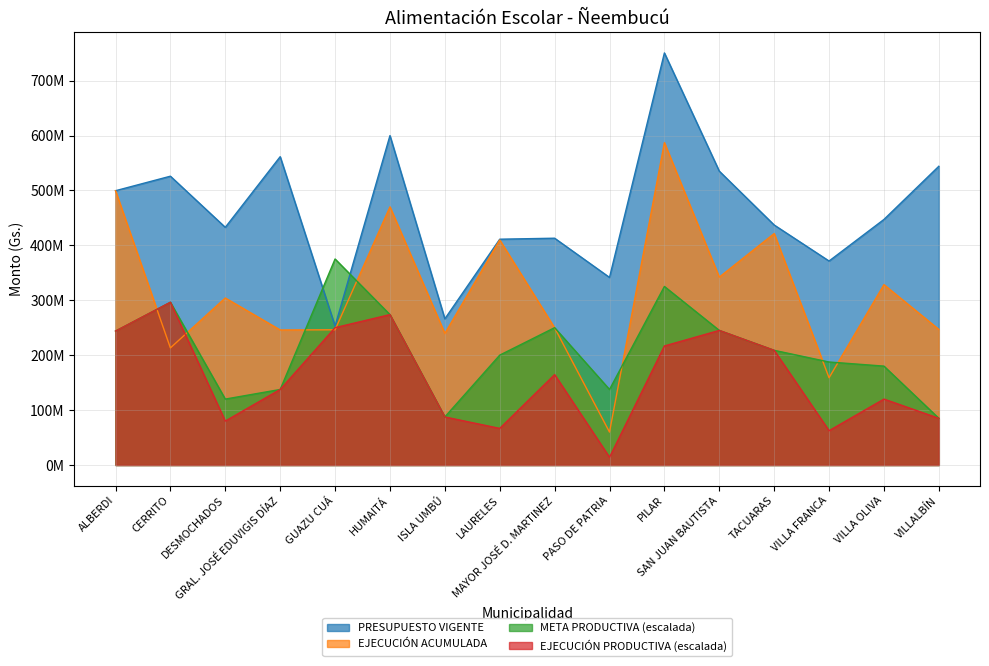

Rank the series by their maximum value, from highest to lowest.

PRESUPUESTO VIGENTE, EJECUCIÓN ACUMULADA, META PRODUCTIVA (escalada), EJECUCIÓN PRODUCTIVA (escalada)